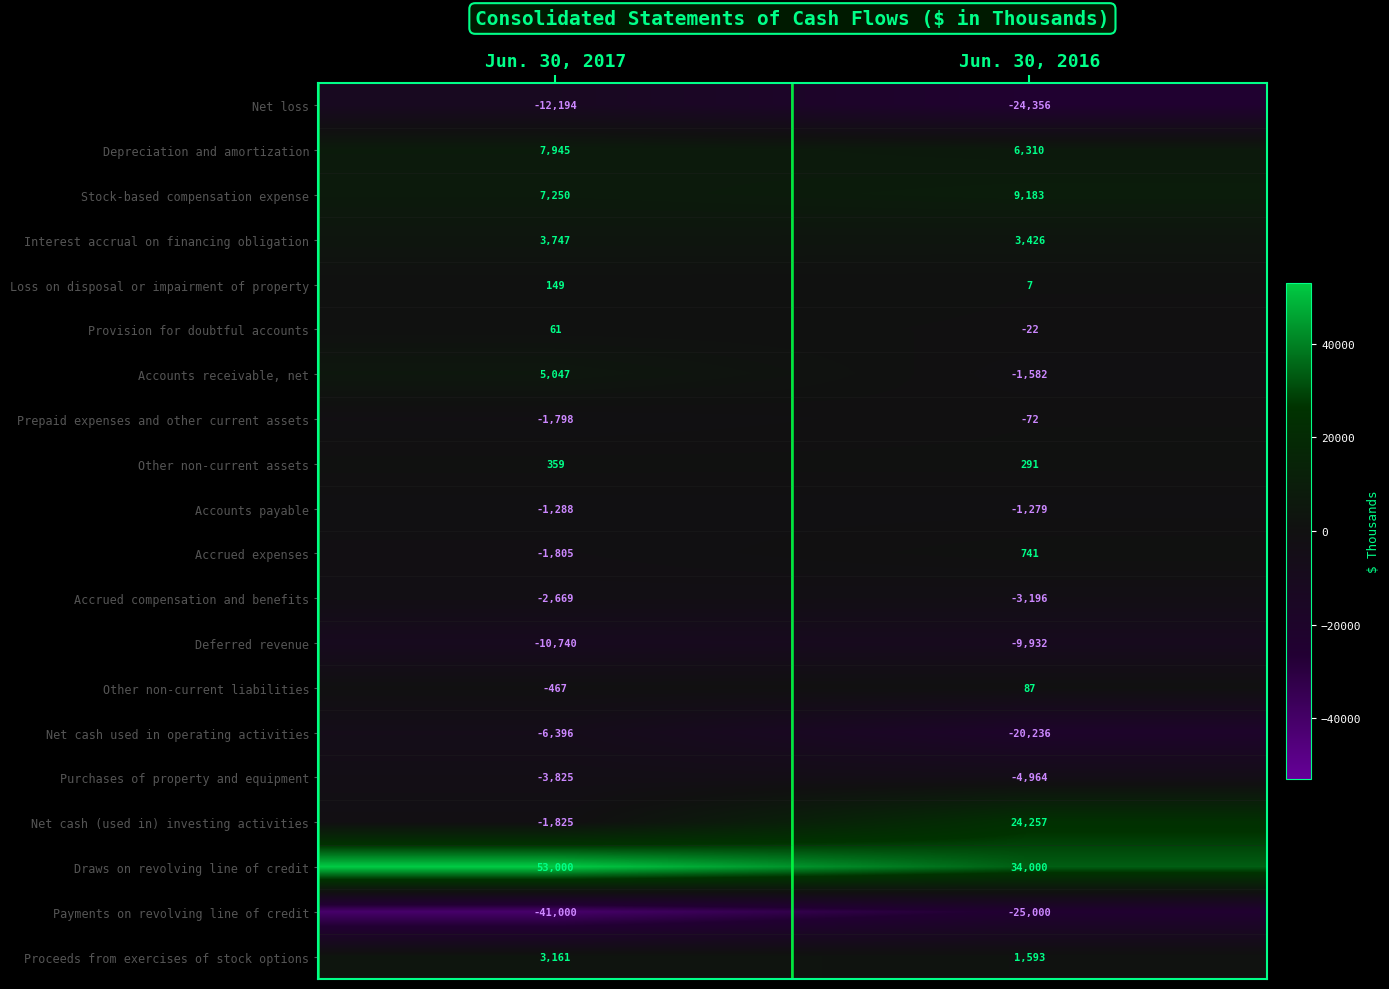

At which label does Depreciation and amortization reach its minimum?

Jun. 30, 2016